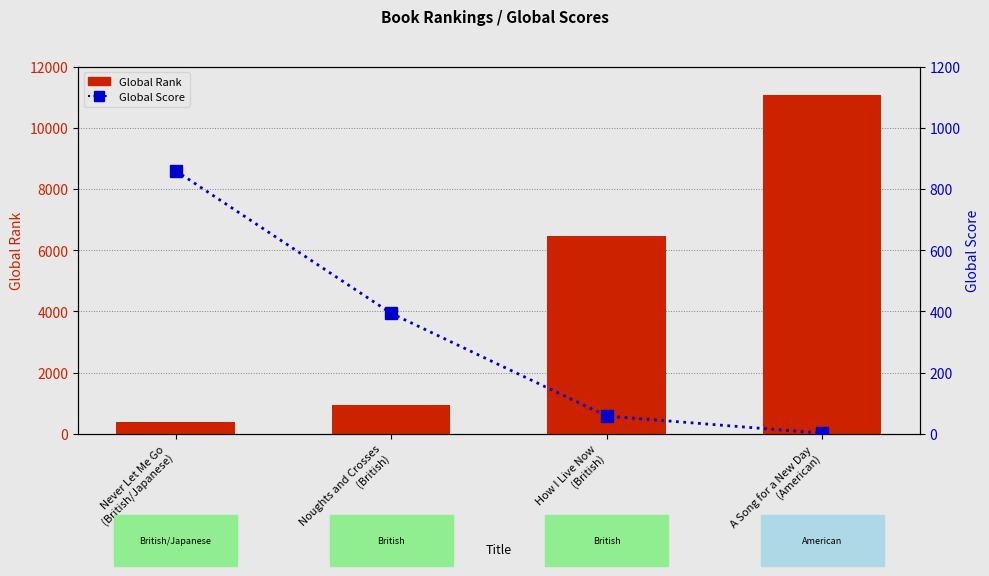

List the series in order of their peak value, lowest first.

Global Score, Global Rank